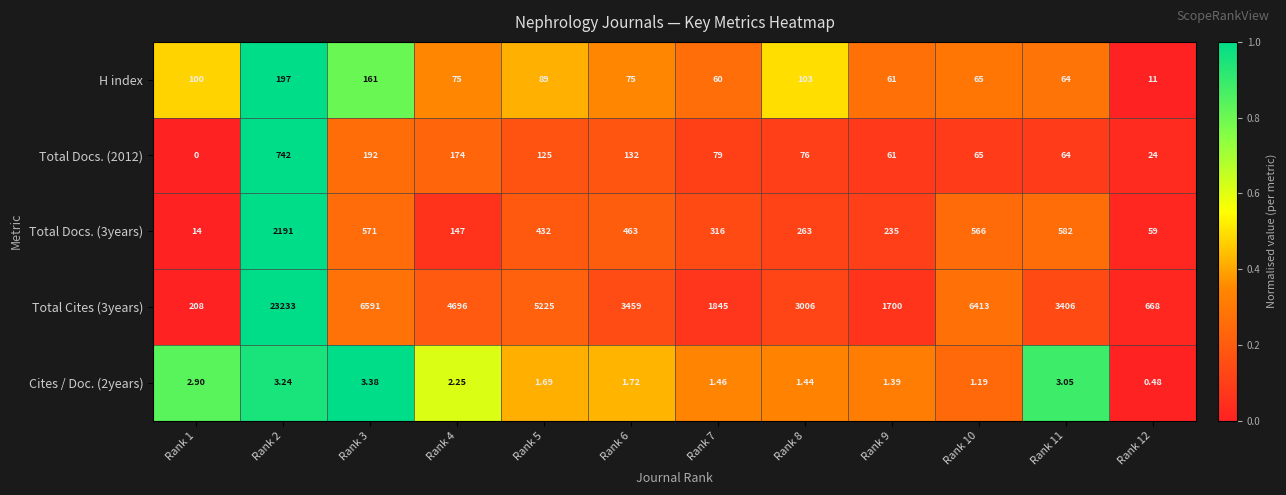

Is the value of Total Docs. (2012) at Rank 3 greater than the value of Total Docs. (3years) at Rank 6?

No